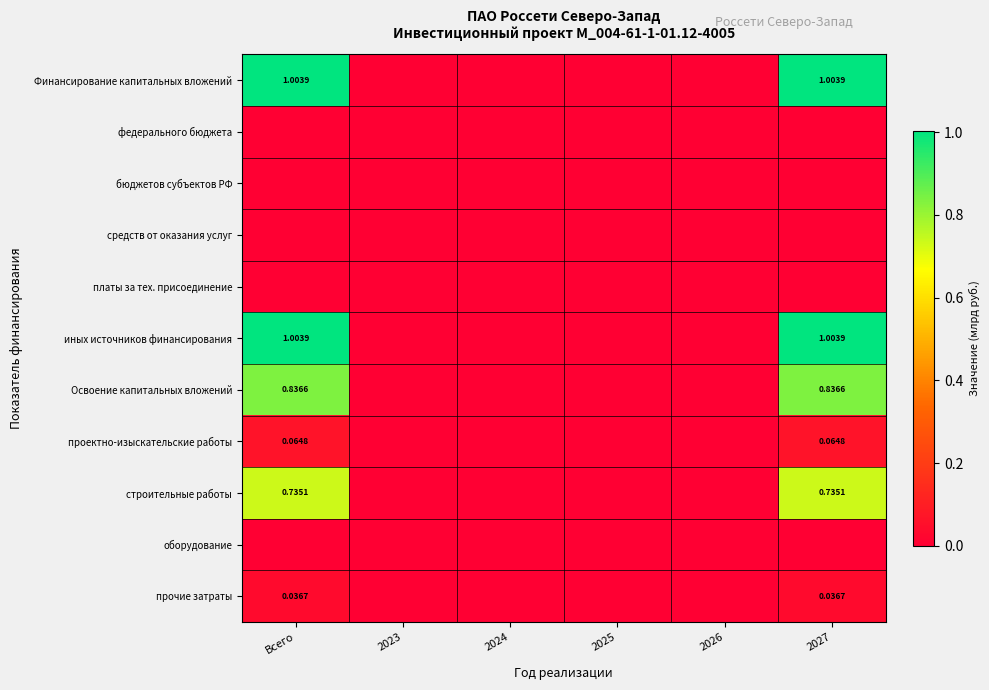

At which category is the sum across all series the highest?

Всего